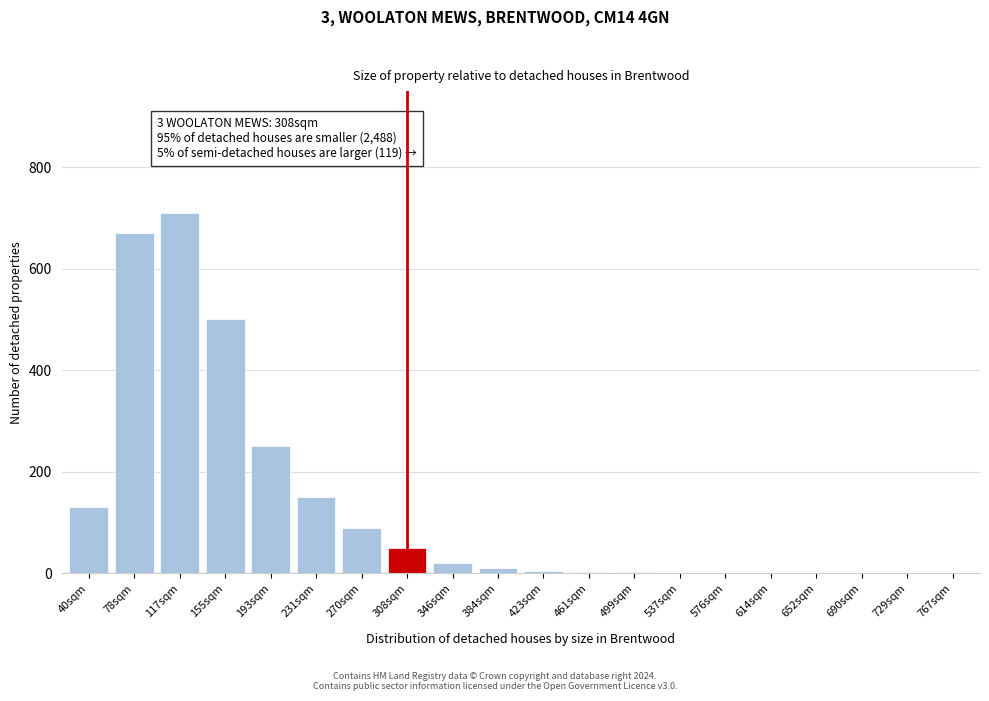

What is the sum of all values?

2593